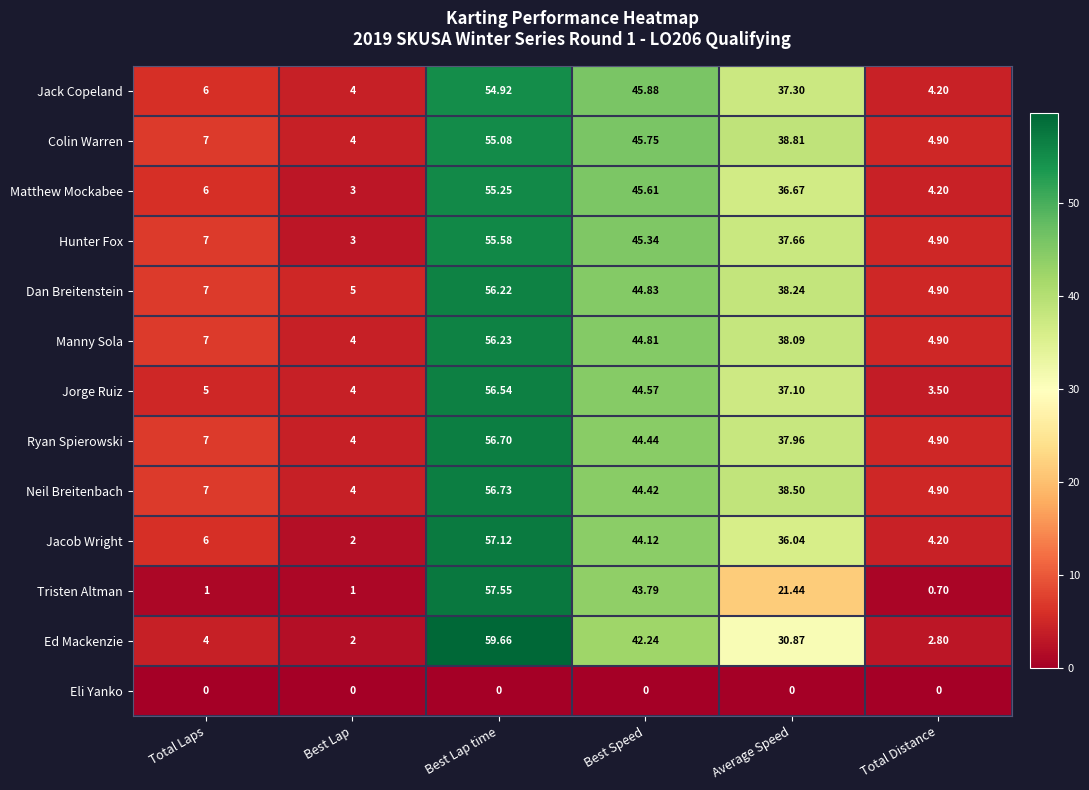

List the series in order of their peak value, lowest first.

Eli Yanko, Jack Copeland, Colin Warren, Matthew Mockabee, Hunter Fox, Dan Breitenstein, Manny Sola, Jorge Ruiz, Ryan Spierowski, Neil Breitenbach, Jacob Wright, Tristen Altman, Ed Mackenzie